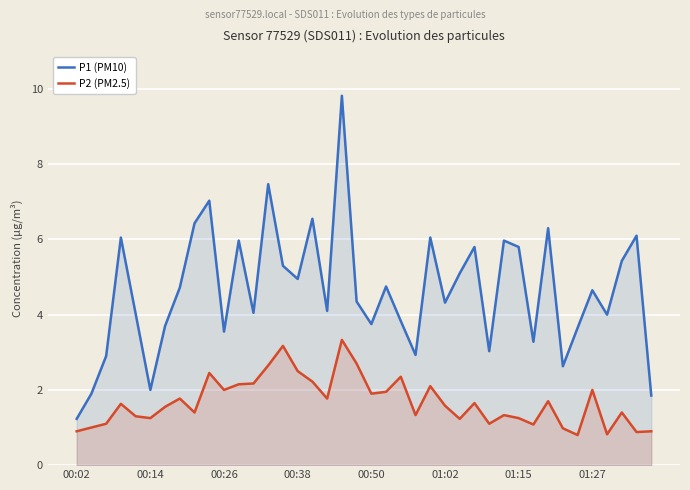

At 00:50, list the series in order from largest to smallest.

P1 (PM10), P2 (PM2.5)